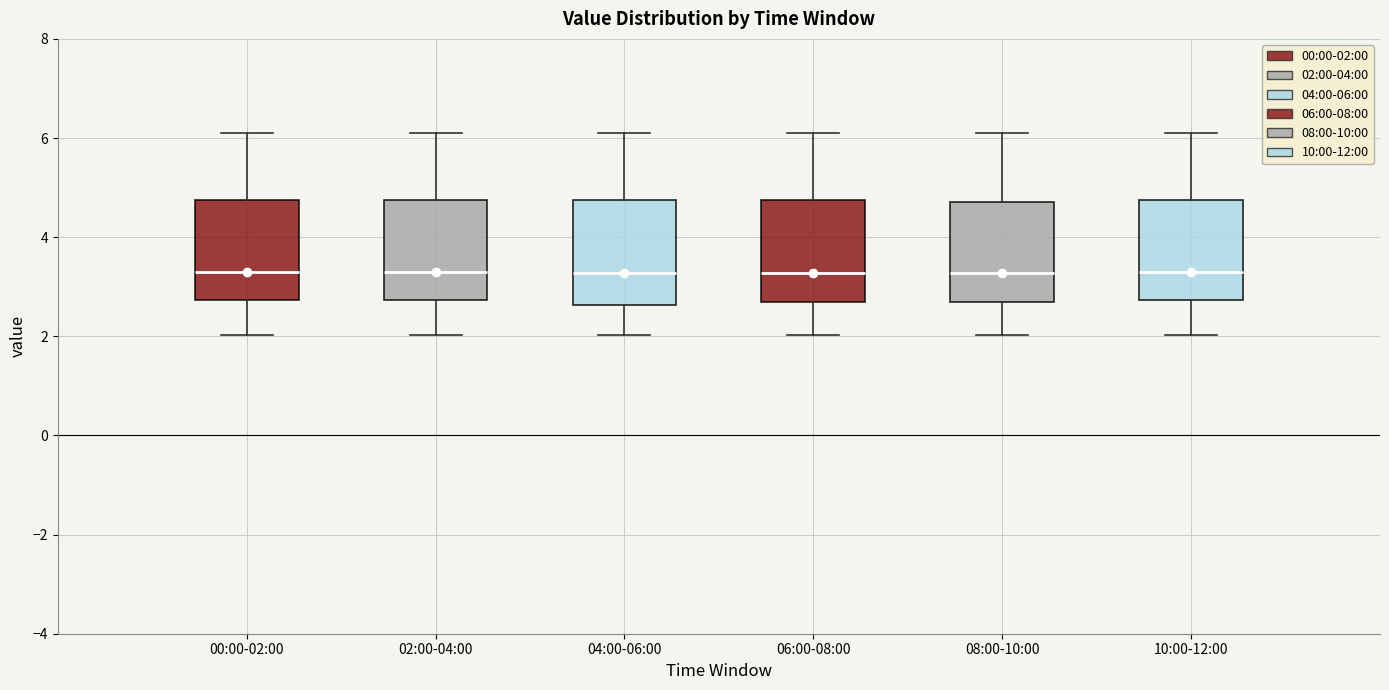

Reading left to right, transcribe this box plot: for each box, give where its median line is, the range the box spans, and where its two whiskers end, as read against the y-axis. The values are not printed on the chart, so give them approximately, as read against the axis.

00:00-02:00: median 3.4, box 2.8 to 4.8, whiskers 2.0 to 6.2
02:00-04:00: median 3.4, box 2.8 to 4.8, whiskers 2.0 to 6.2
04:00-06:00: median 3.2, box 2.6 to 4.8, whiskers 2.0 to 6.2
06:00-08:00: median 3.2, box 2.6 to 4.8, whiskers 2.0 to 6.2
08:00-10:00: median 3.2, box 2.6 to 4.8, whiskers 2.0 to 6.2
10:00-12:00: median 3.4, box 2.8 to 4.8, whiskers 2.0 to 6.2